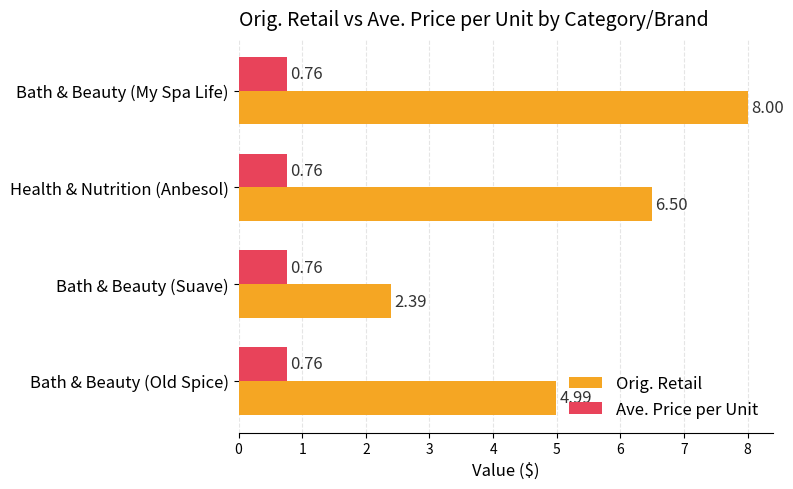

Rank the series by their average value, from lowest to highest.

Ave. Price per Unit, Orig. Retail